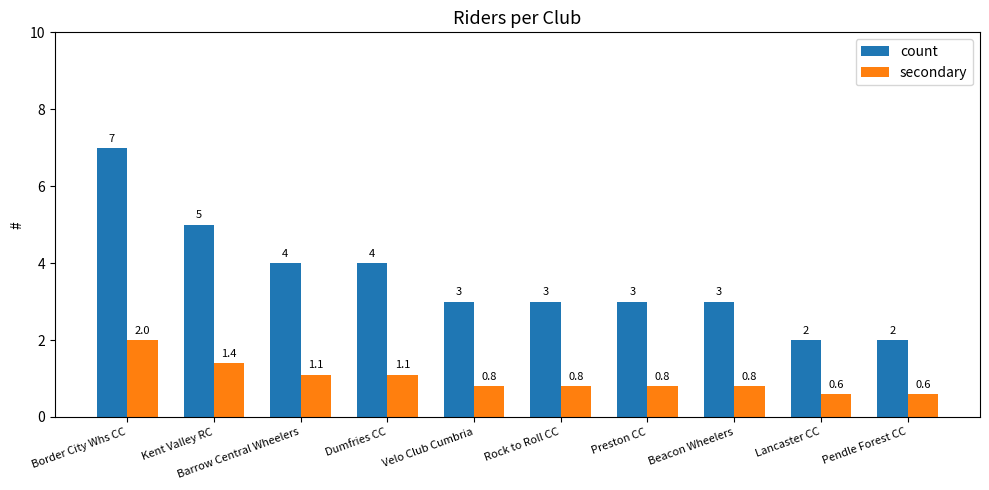

Count the count values in the range 3 to 4.

6